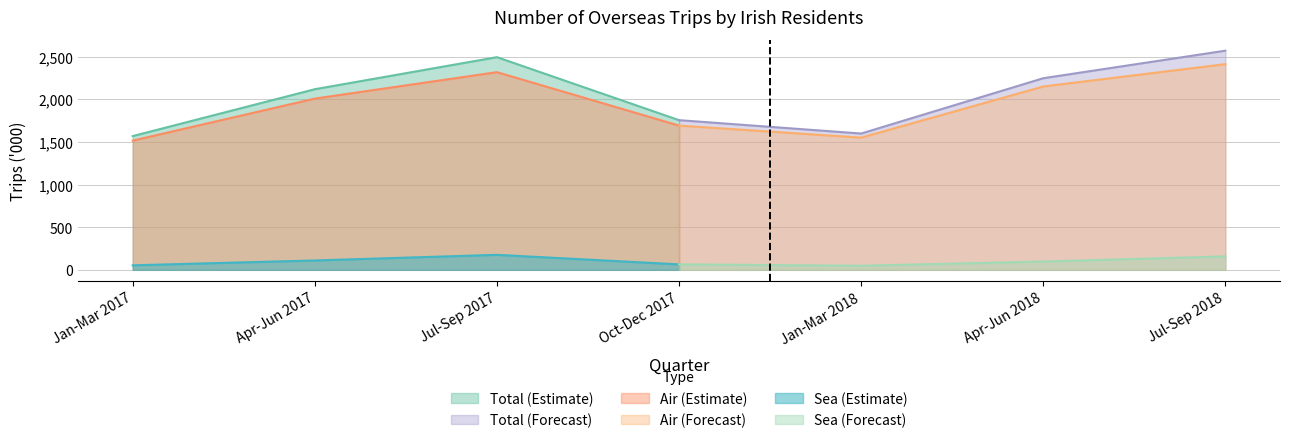

What is the value of the Air point at the 6th from the left?

2151